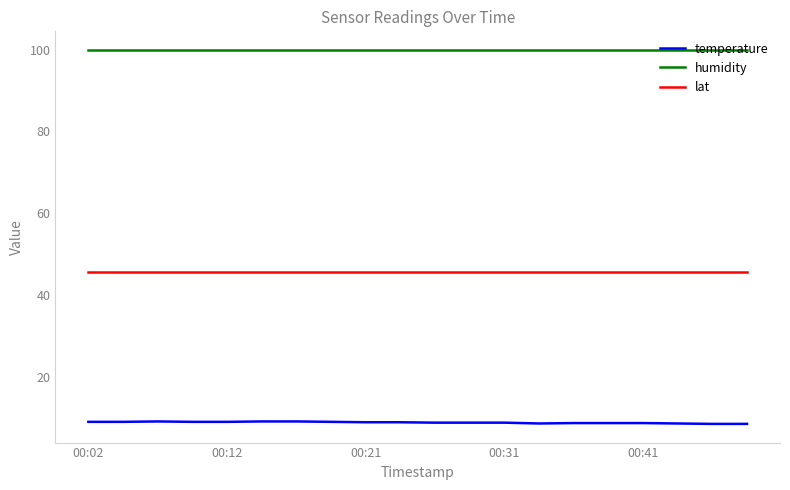

What is the smallest value displayed?

8.5